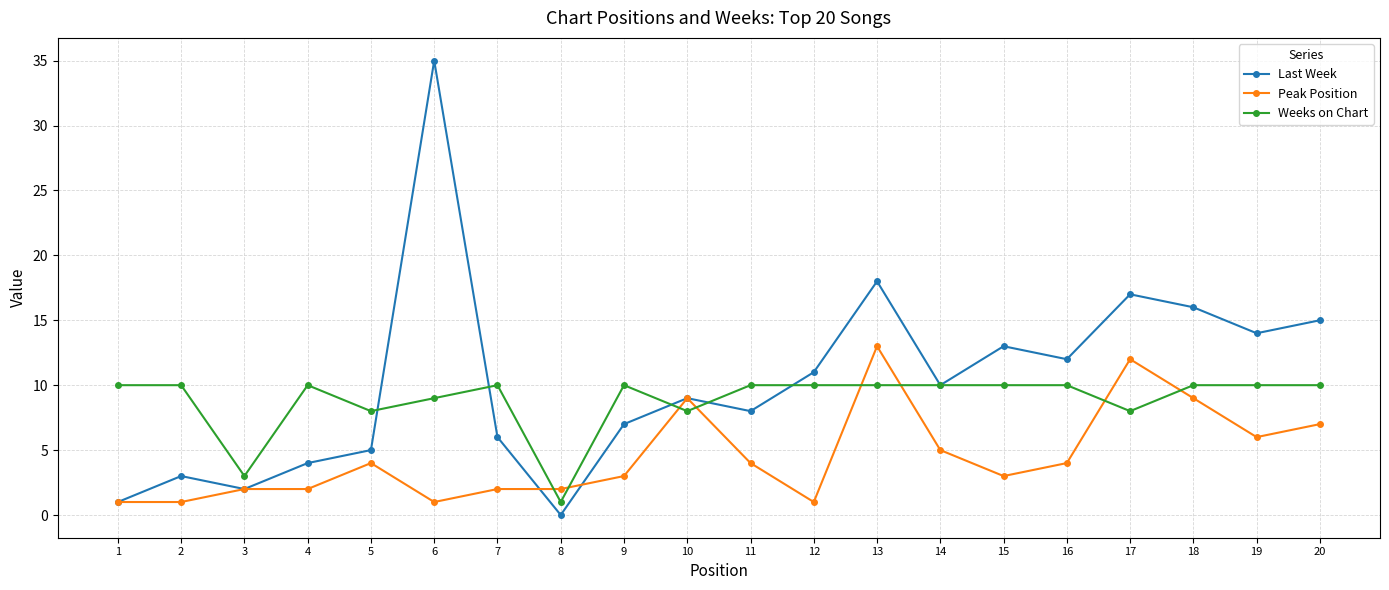

The Last Week series shows 28 at 13. True or false?

False